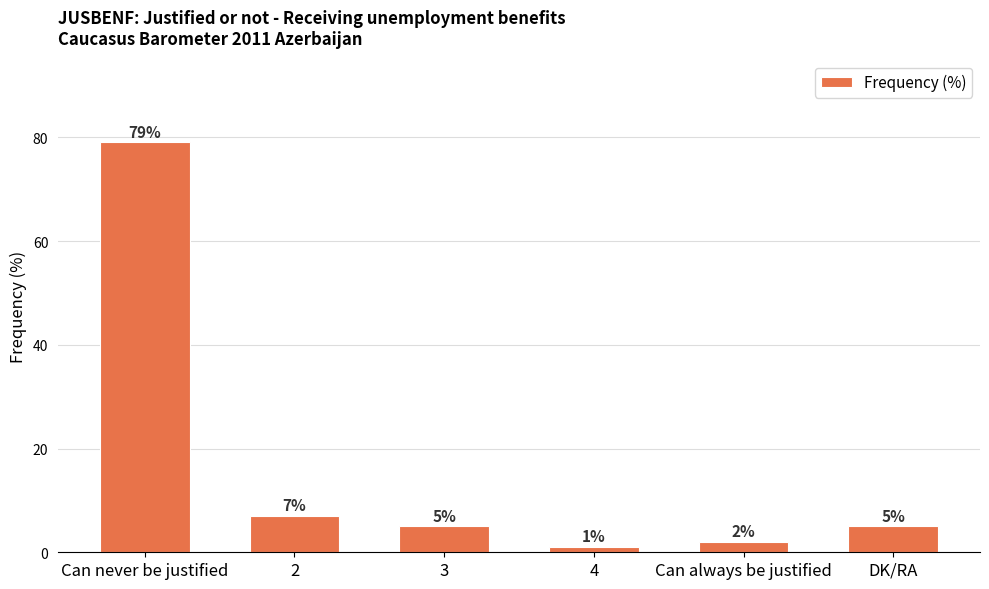

What is the change in value from Can never be justified to Can always be justified?

-77